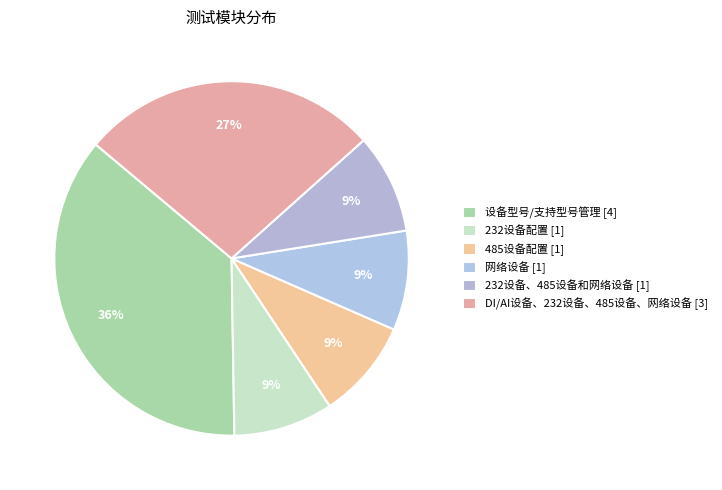

To the nearest percent, what is the combined percentage of 232设备配置 and 485设备配置?

18%